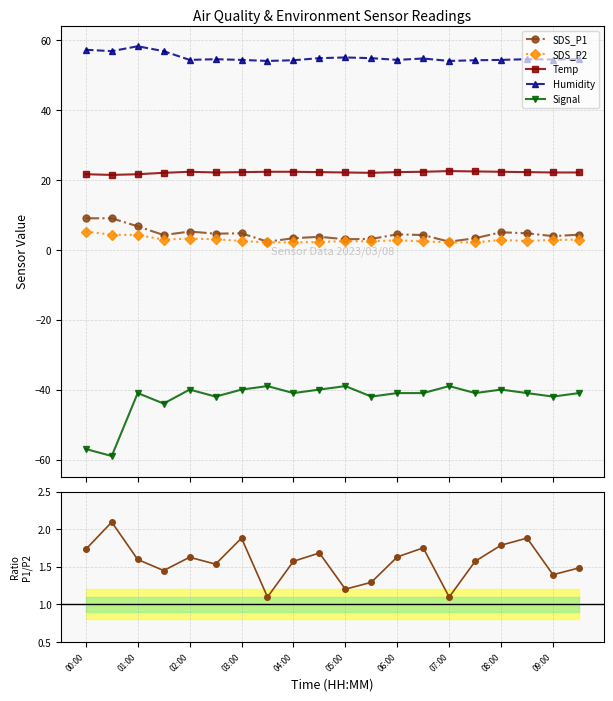

Which series has the largest total across all categories?

Humidity